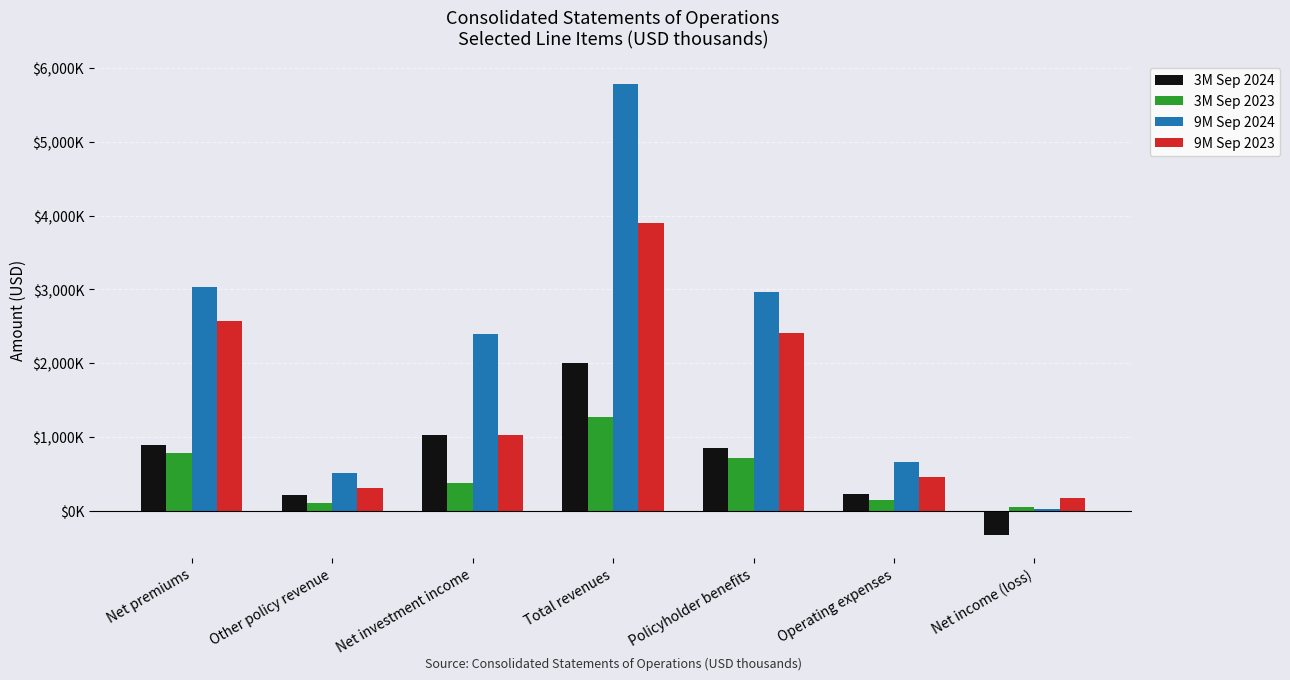

Rank the series at Net income (loss) from lowest to highest value.

3M Sep 2024, 9M Sep 2024, 3M Sep 2023, 9M Sep 2023